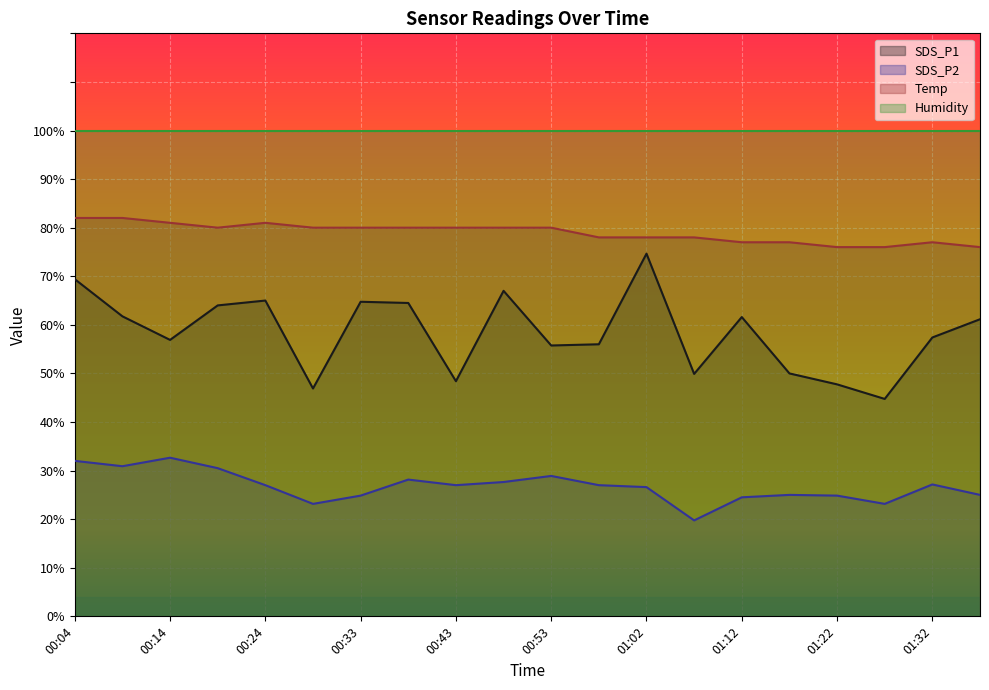

Which has a higher value, 00:53 or 00:38?

00:38